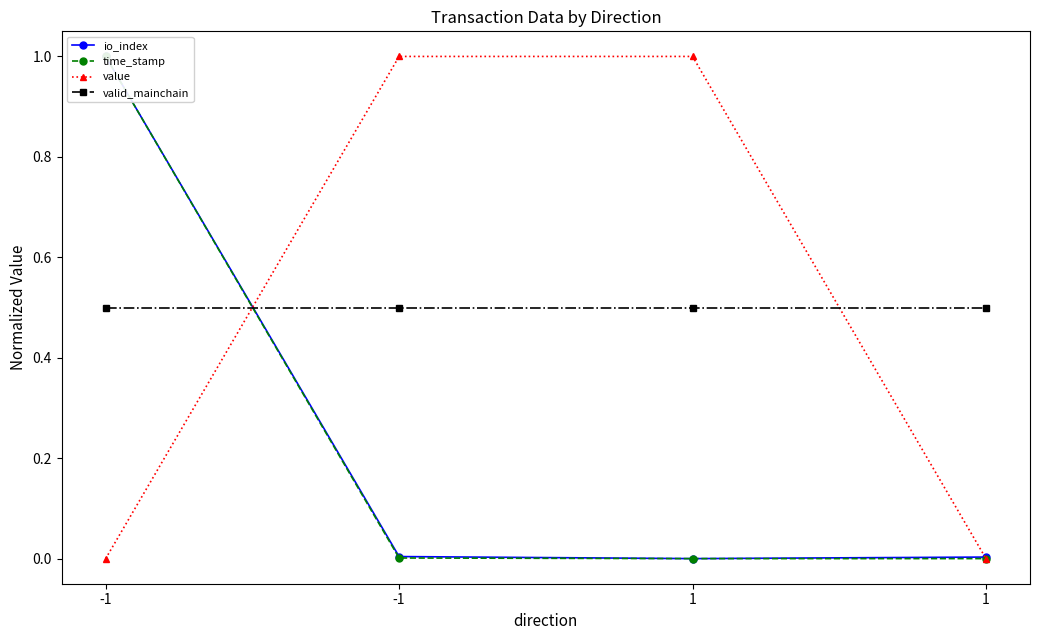

Between -1 and 1, which series saw the biggest shift?

time_stamp